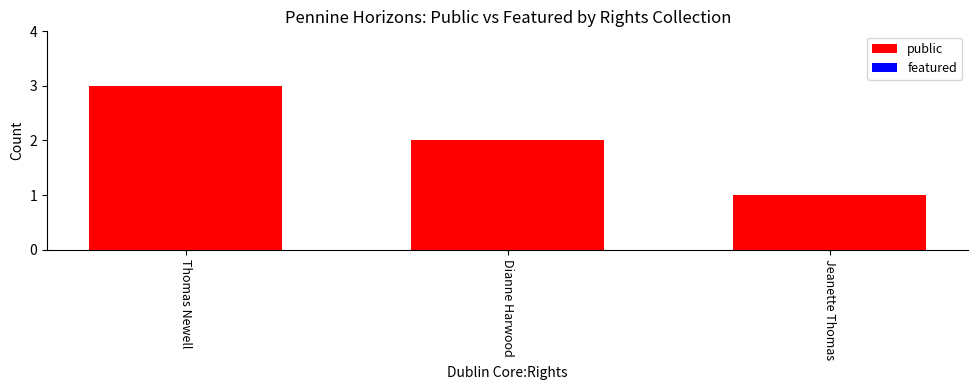

Count the number of categories in the chart.

3